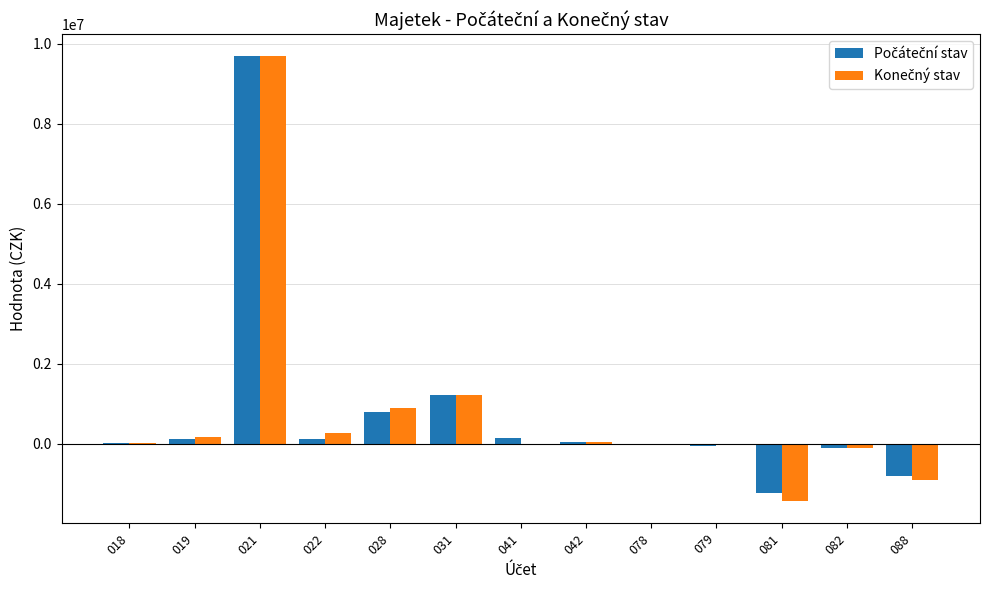

At which category is the sum across all series the highest?

021